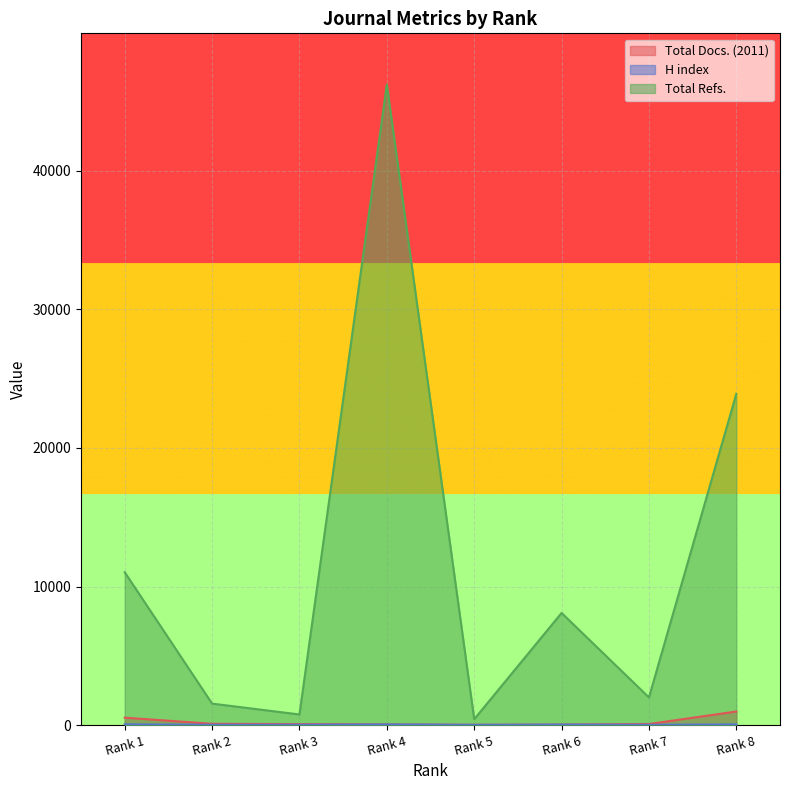

Between Rank 3 and Rank 8, which is larger?

Rank 8